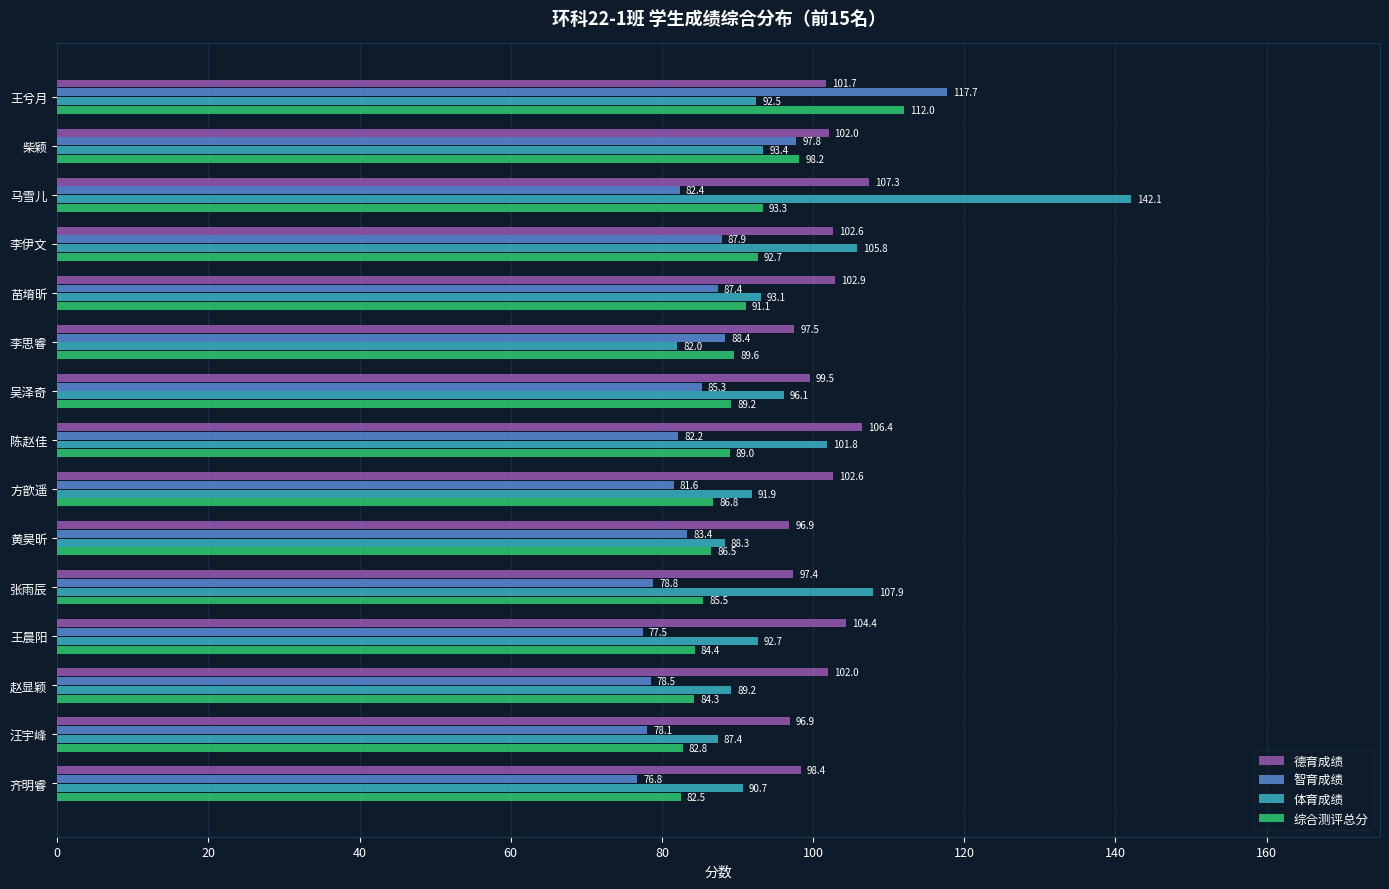

What is the maximum value shown in the chart?

142.1